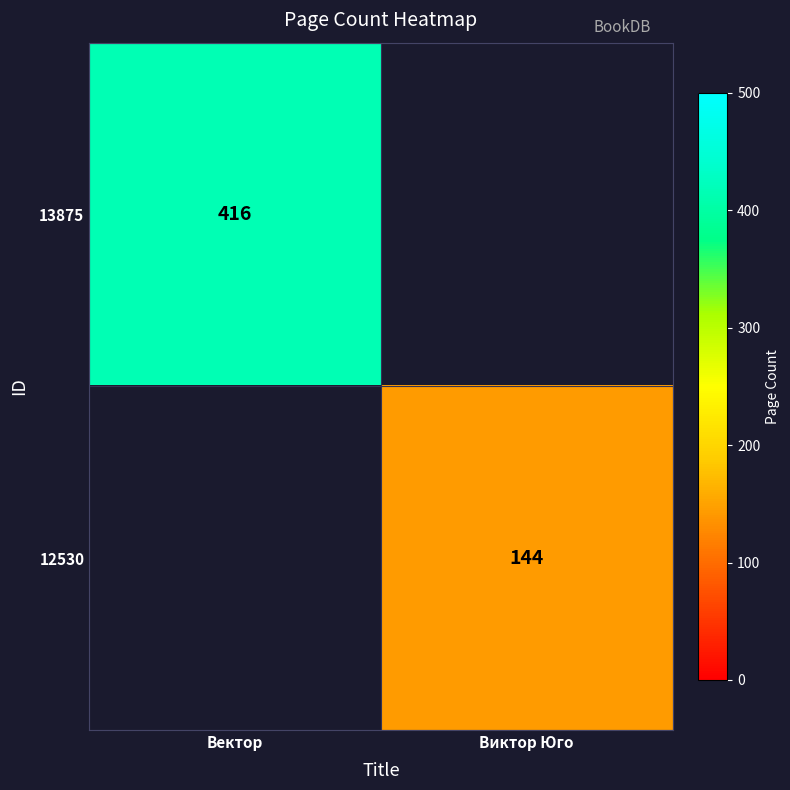

The 13875 series shows 231 at Вектор. True or false?

False